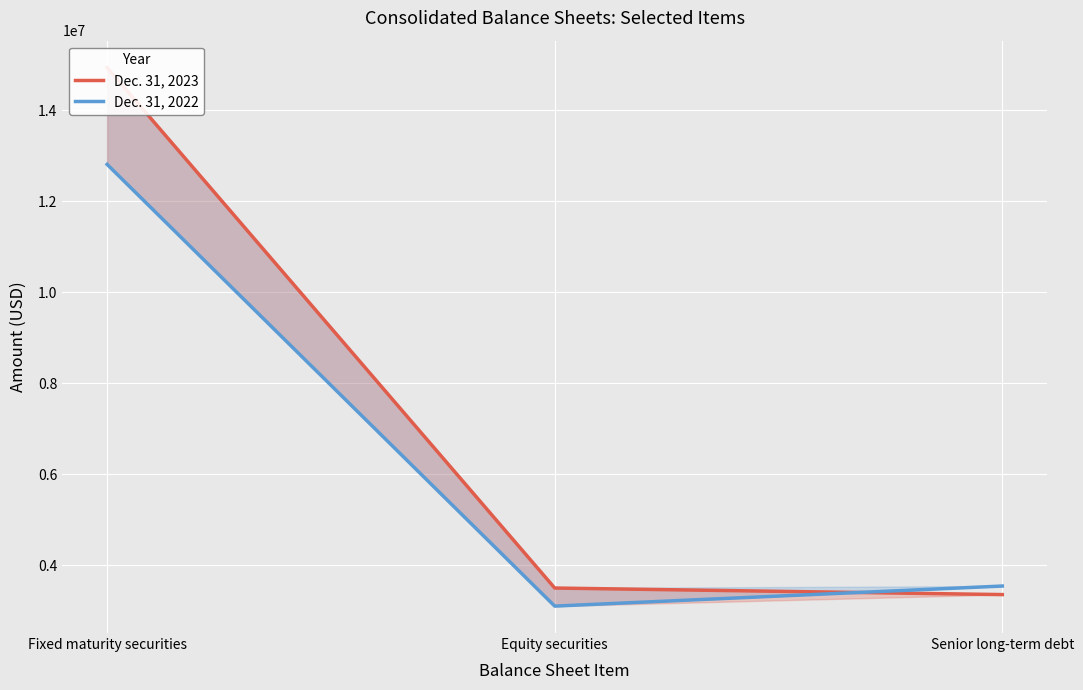

What is the label of the 3rd point from the right?

Fixed maturity securities